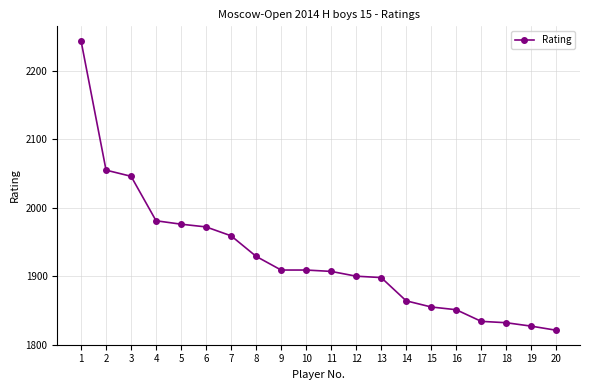

What is the ratio of the value at 19 to the value at 13?

1.0